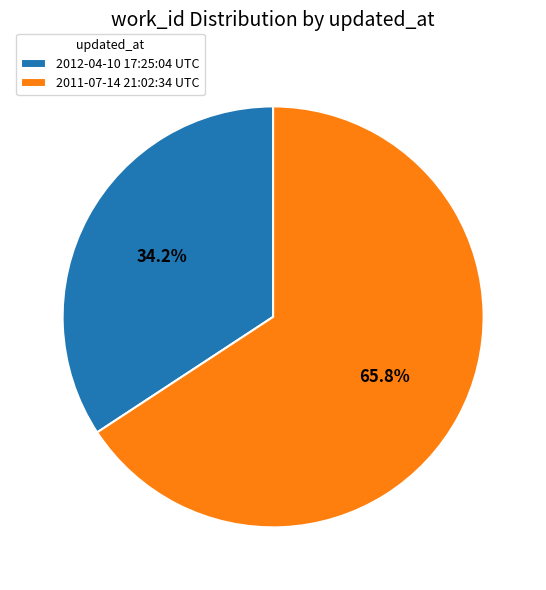

Between 2012-04-10 17:25:04 UTC and 2011-07-14 21:02:34 UTC, which is larger?

2011-07-14 21:02:34 UTC